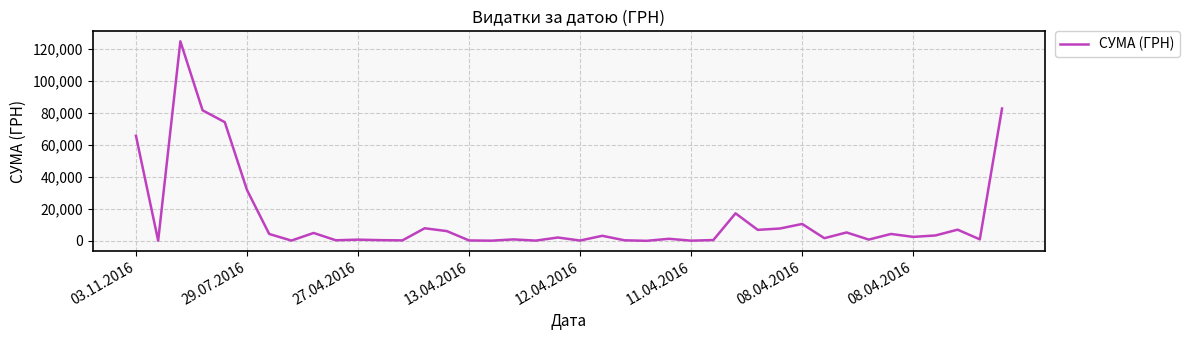

What is the greatest value displayed?

124904.8